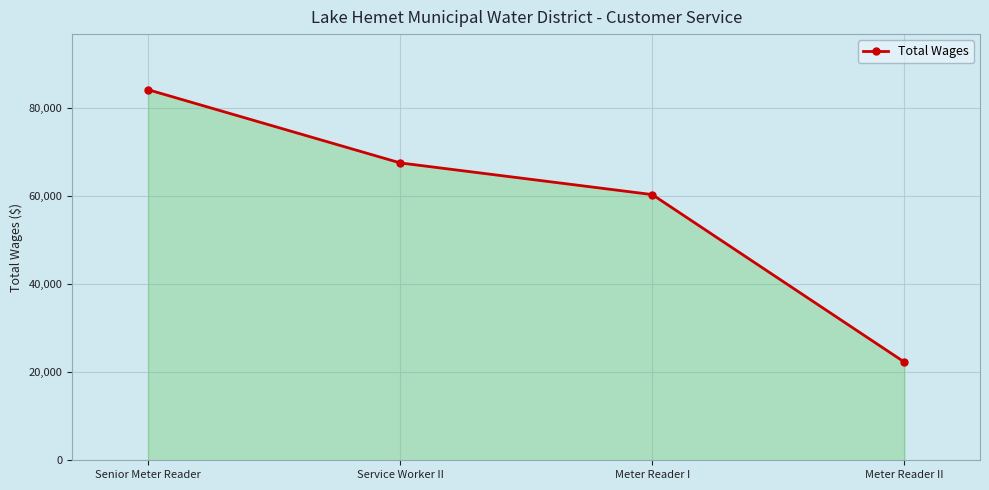

List the labels in order of value, smallest first.

Meter Reader II, Meter Reader I, Service Worker II, Senior Meter Reader